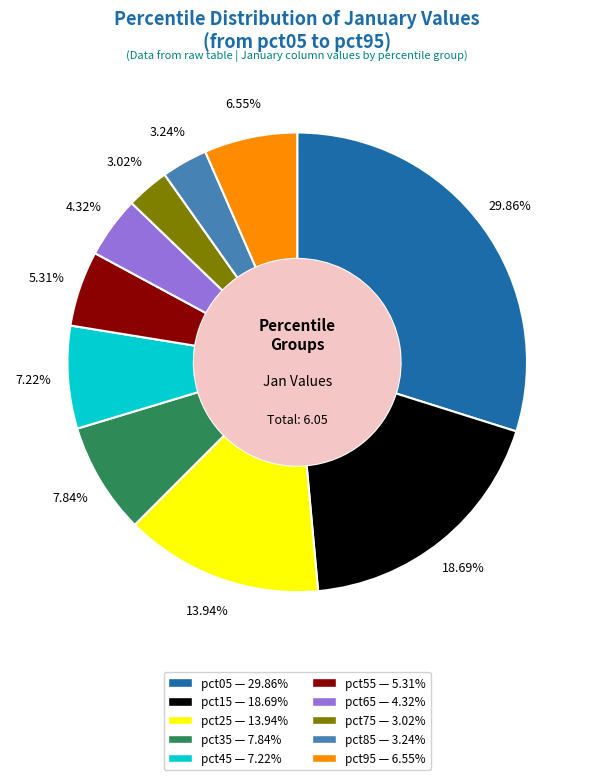

The pct35 slice represents 8% of the pie. True or false?

True